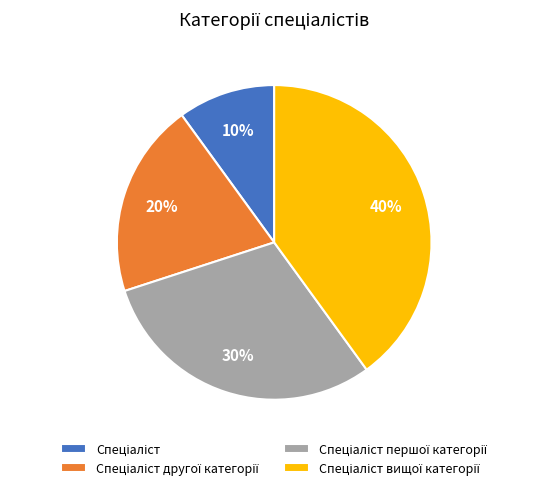

To the nearest percent, what is the average slice percentage?

25%